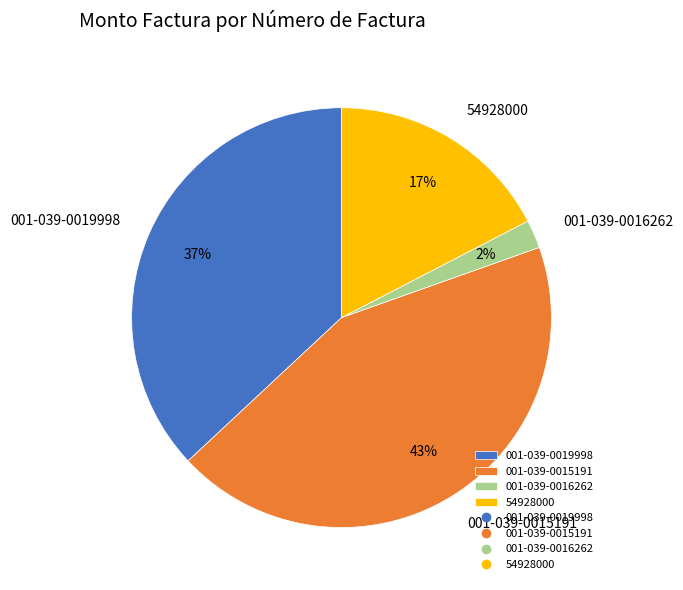

How many segments does this pie chart have?

4